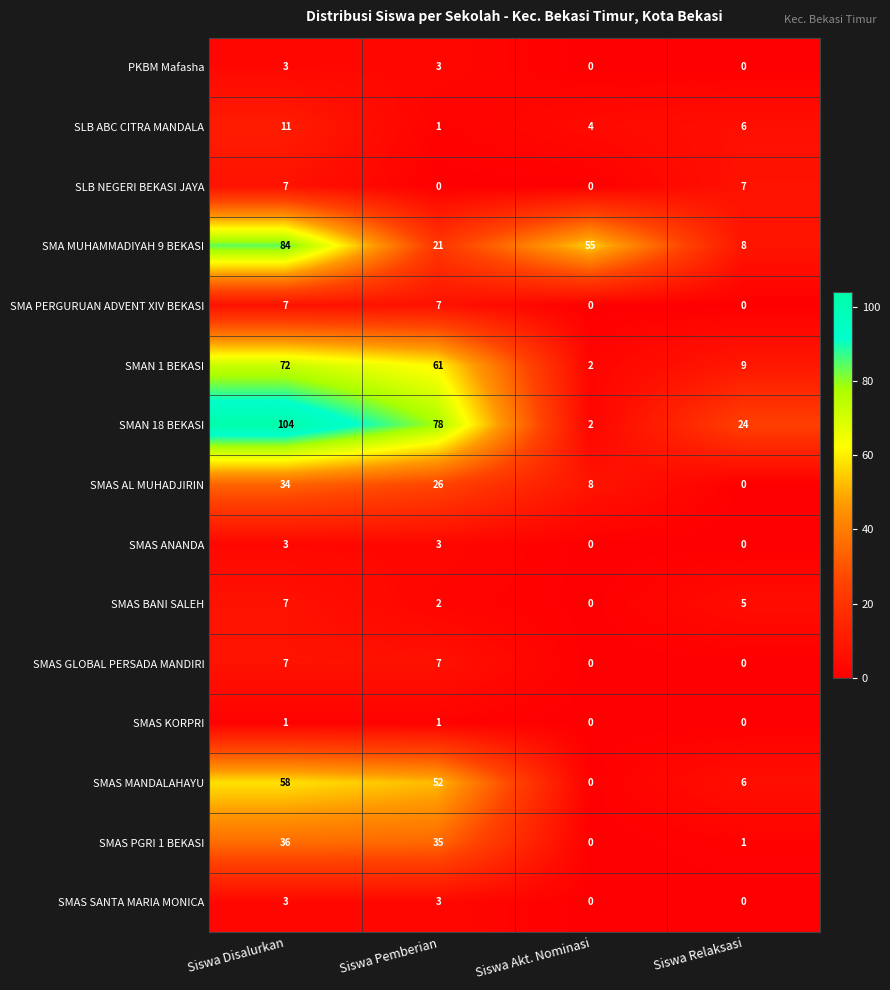

Which series has the largest total across all categories?

SMAN 18 BEKASI